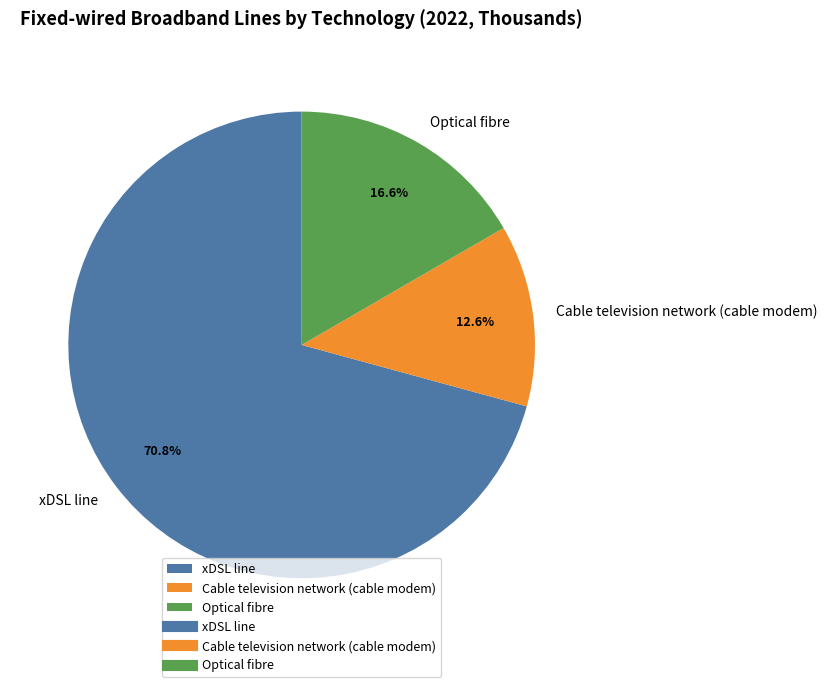

Count the number of slices in the pie.

3